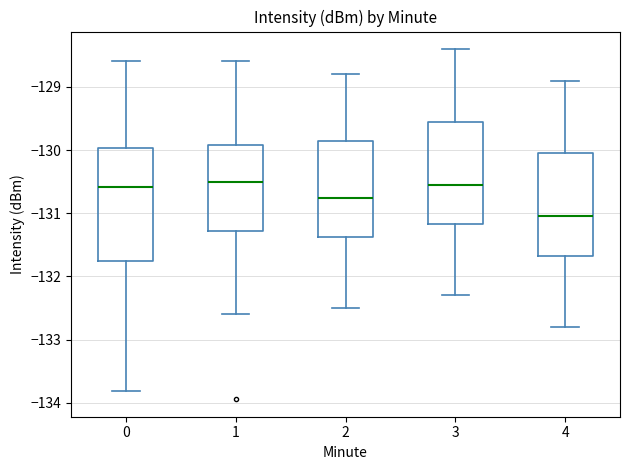

Where does the median line of the box at x = 4 sit on the y-axis? The values are not printed on the chart, so give them approximately, as read against the axis.

-131.0